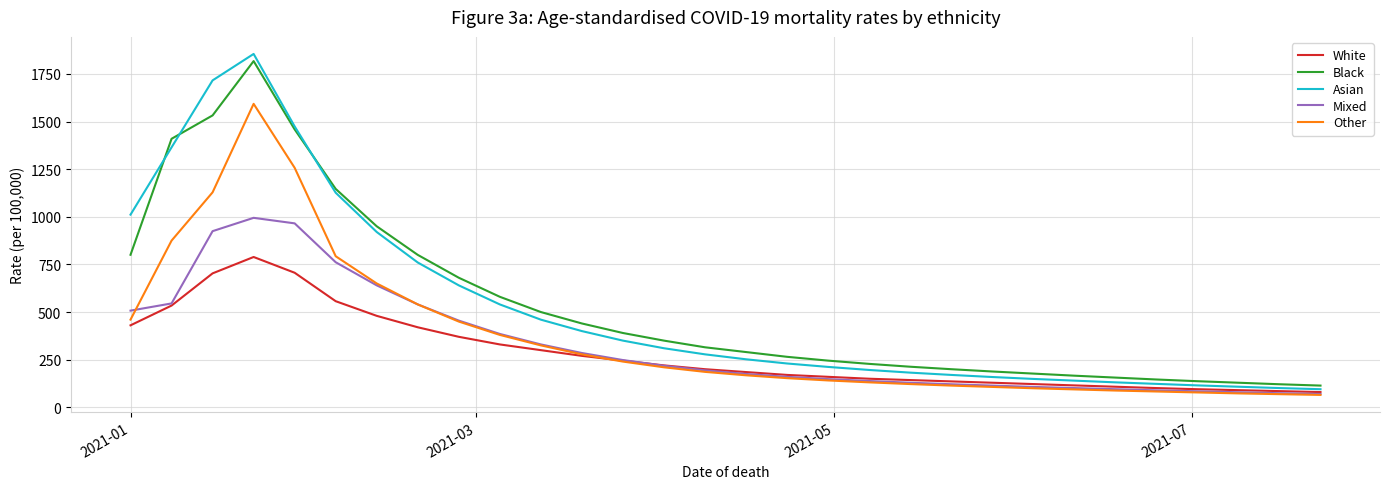

What is the greatest value displayed?

1854.6